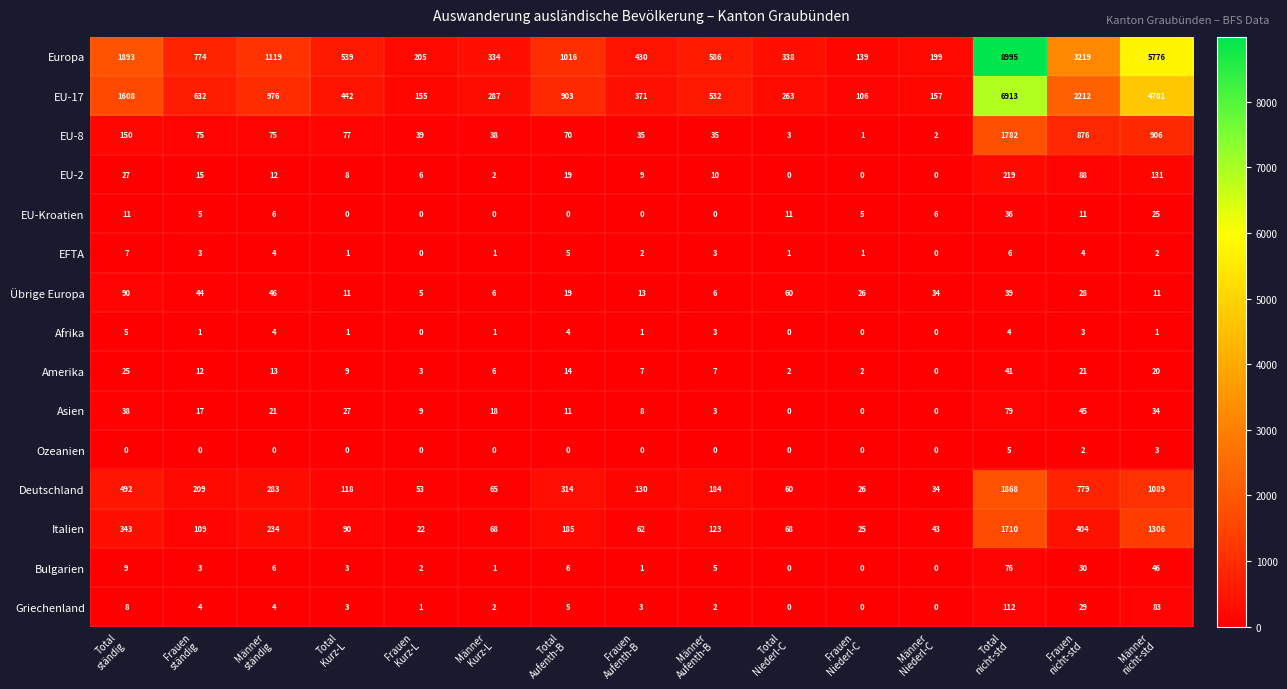

What is the greatest value displayed?

8995